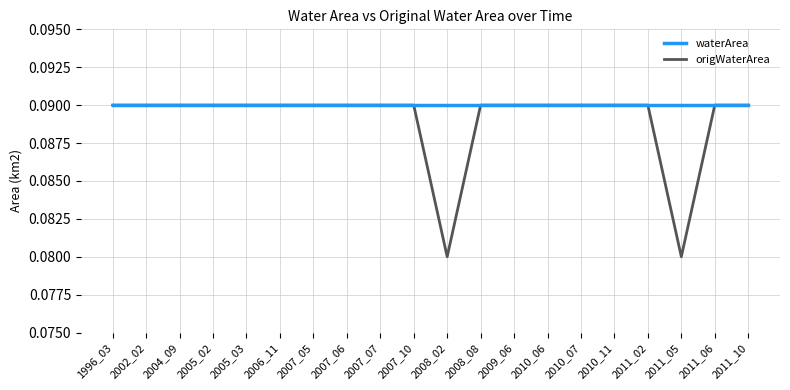

Which series has the largest range (max minus min)?

origWaterArea